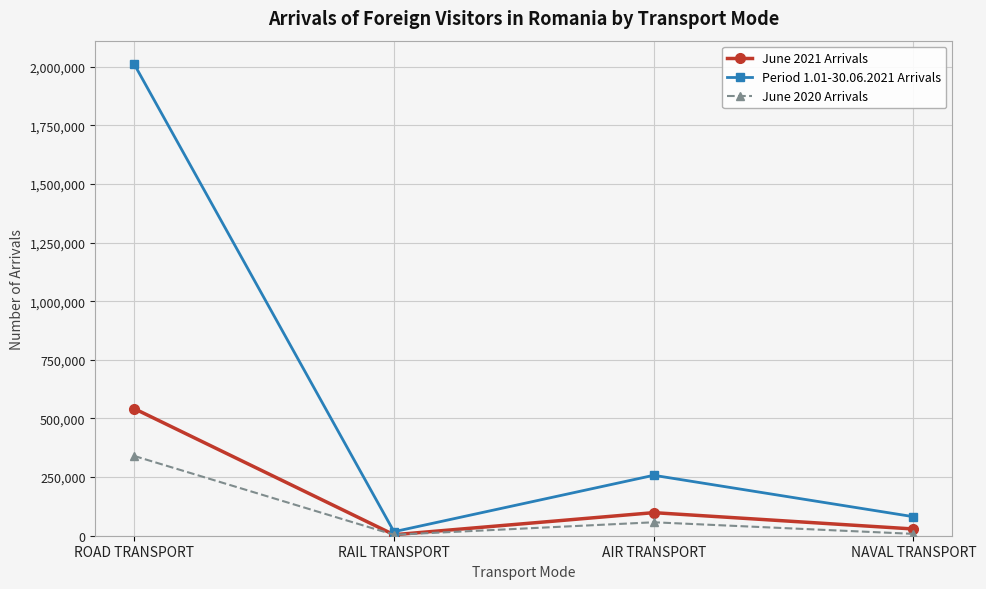

Which category has the lowest value in the Period 1.01-30.06.2021 Arrivals series?

RAIL TRANSPORT